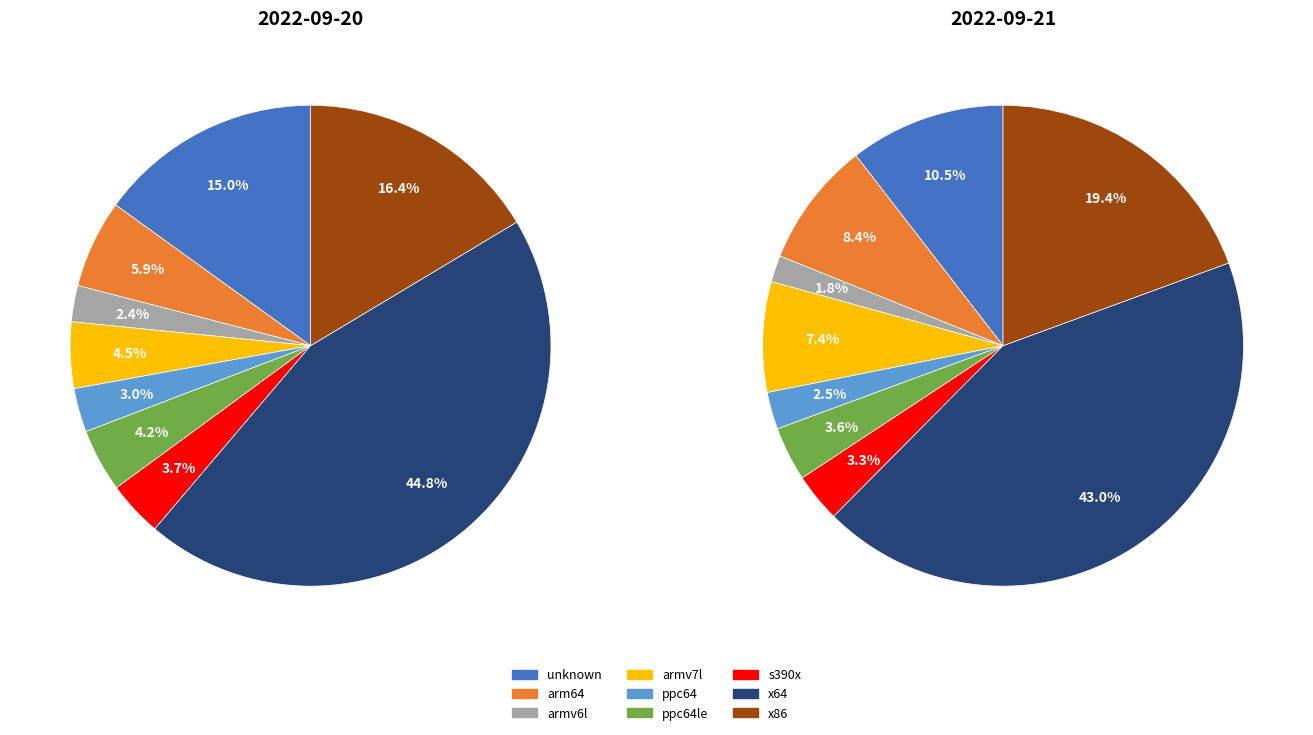

Does arm64 represent more than half of the total?

No